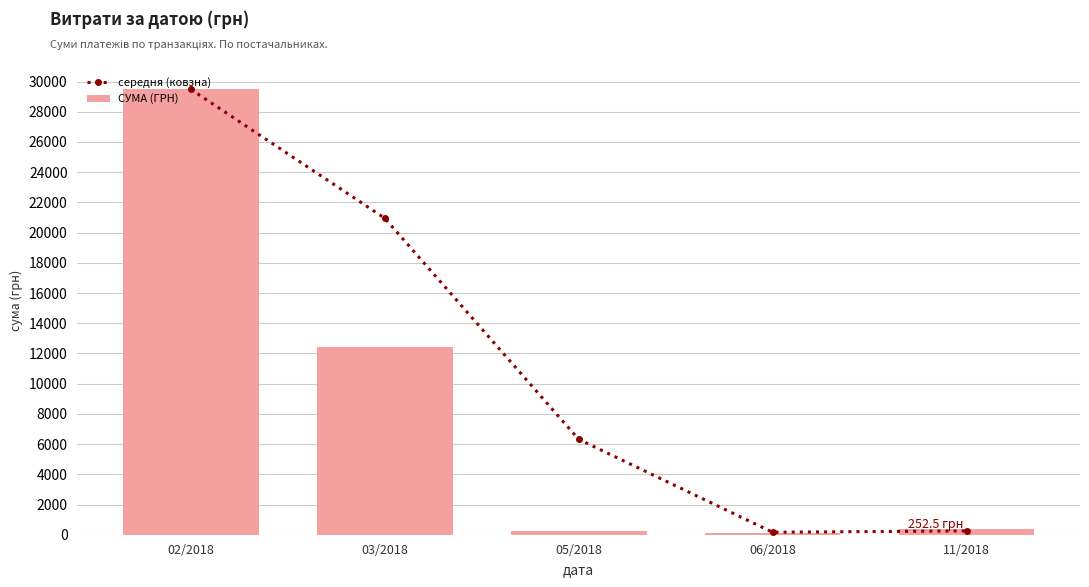

At which label is середня (ковзна) closest to 14825?

03/2018